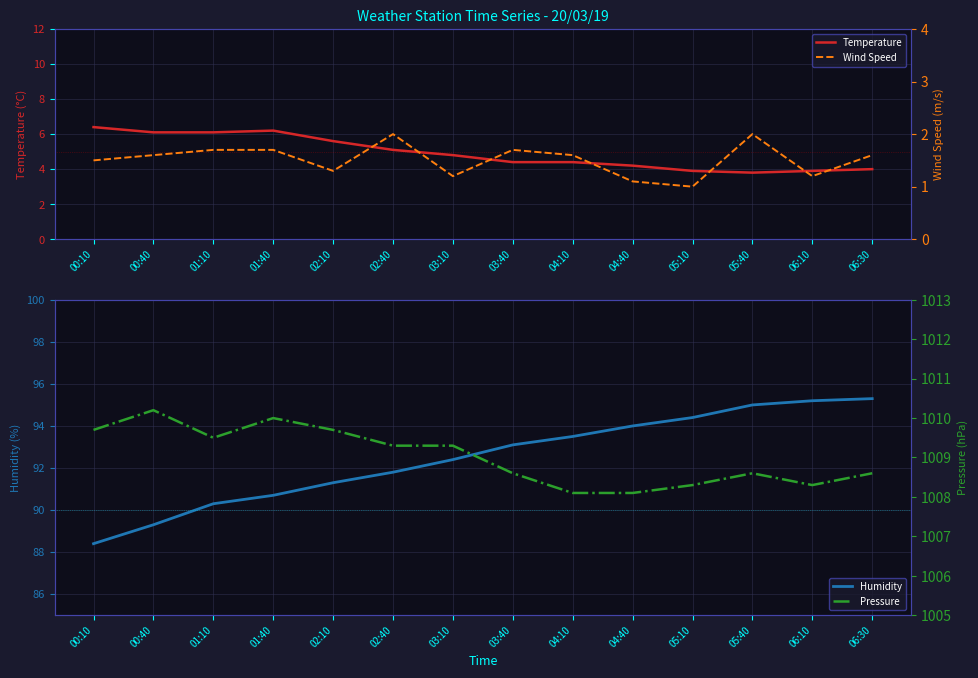

What is the total value across all series at 01:40?

1108.6